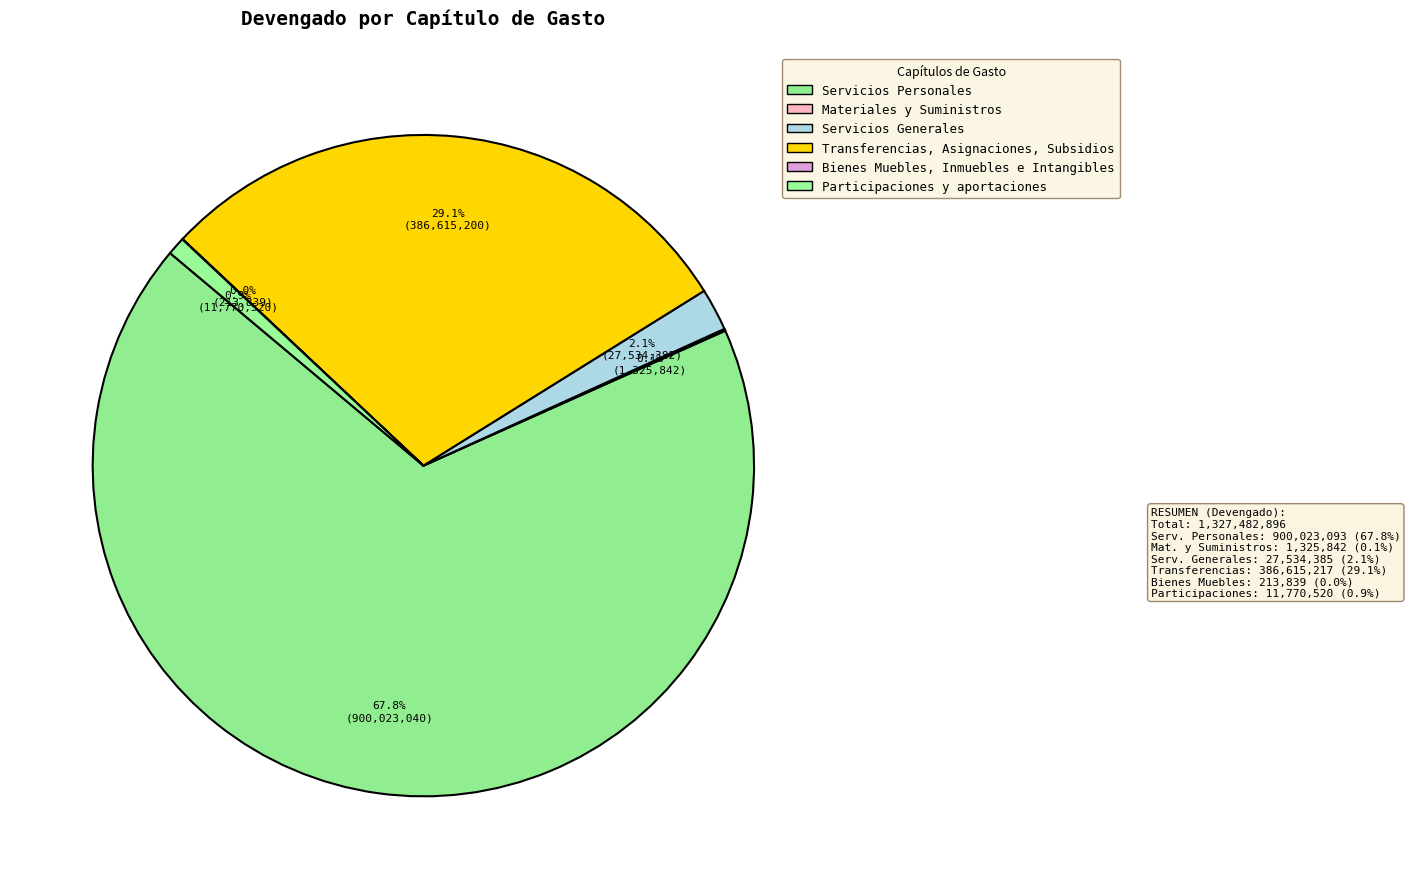

Does Servicios Personales represent more than half of the total?

Yes